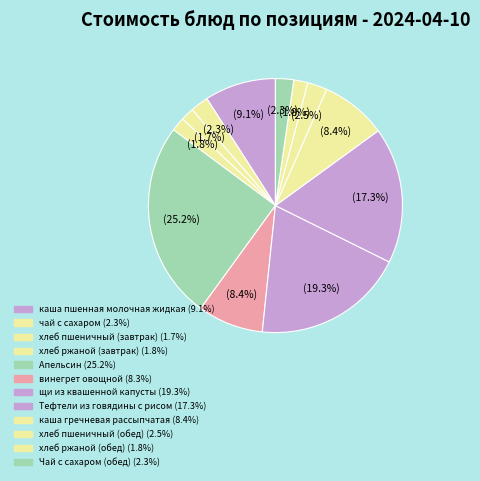

Which slice is the largest?

Апельсин